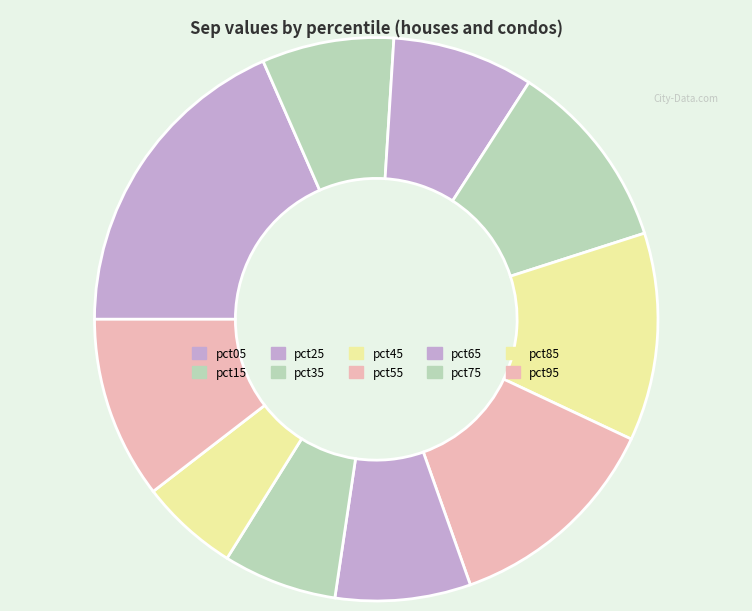

Is there any slice that represents more than half of the pie?

No